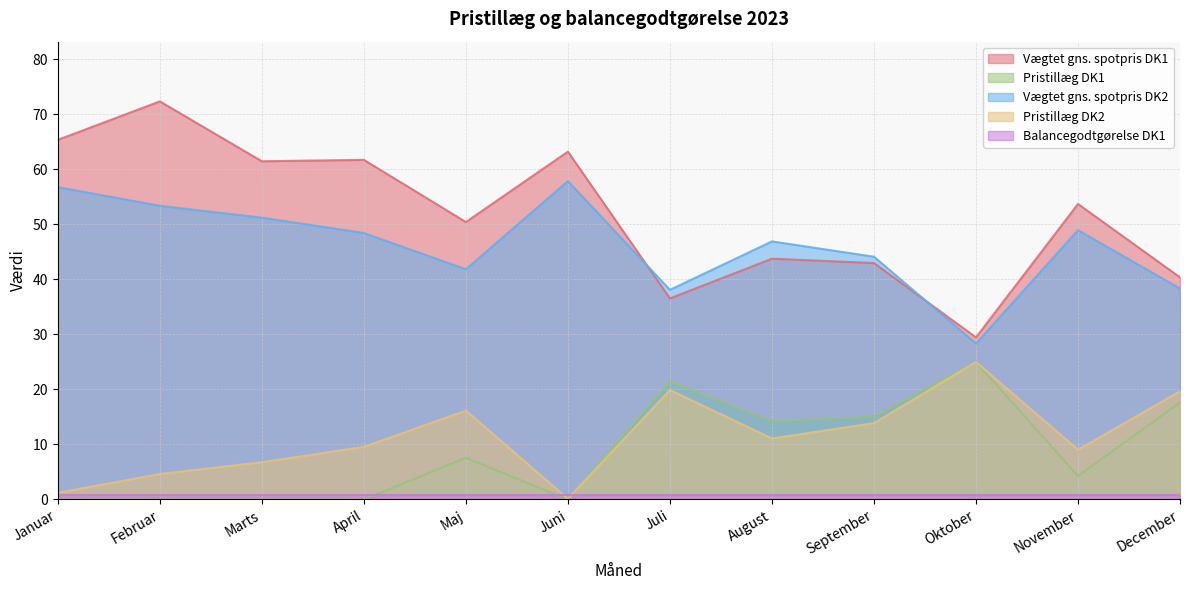

True or false: Pristillæg DK2 has a value of 13.9 at September.

True